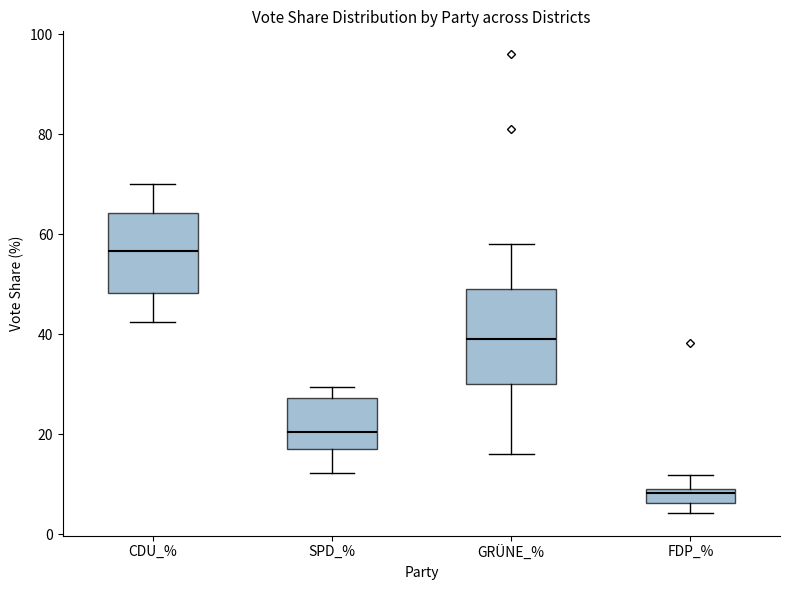

Which box has the lowest median line?

FDP_%